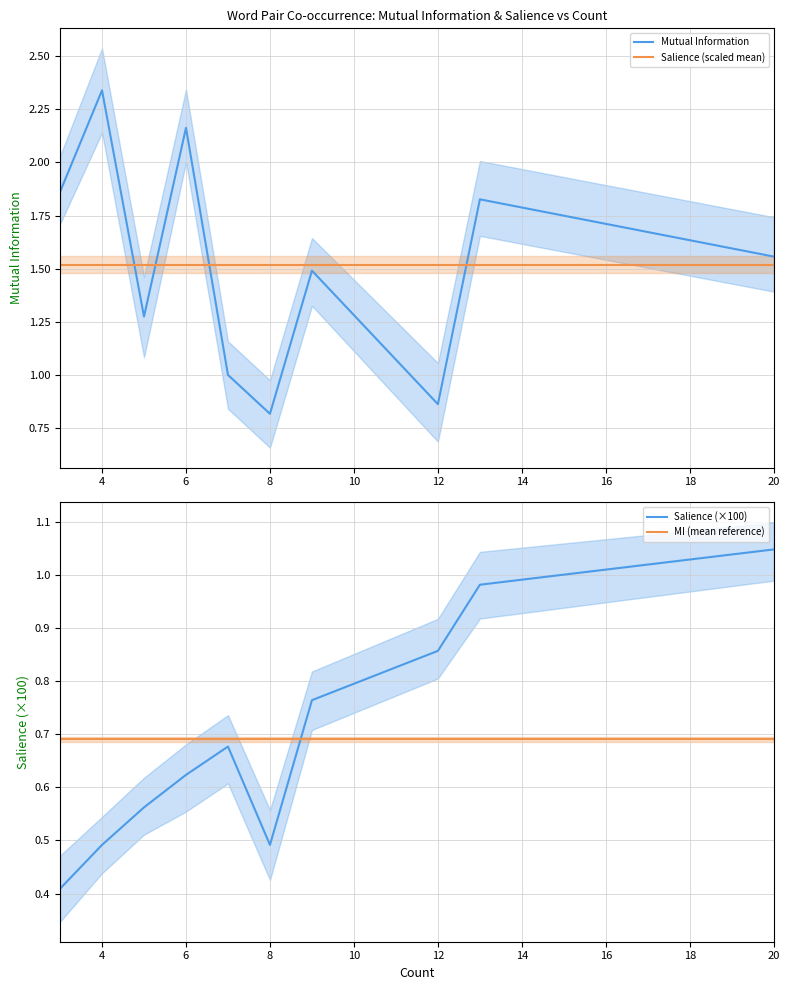

At how many categories does at least one series exceed 1?

10